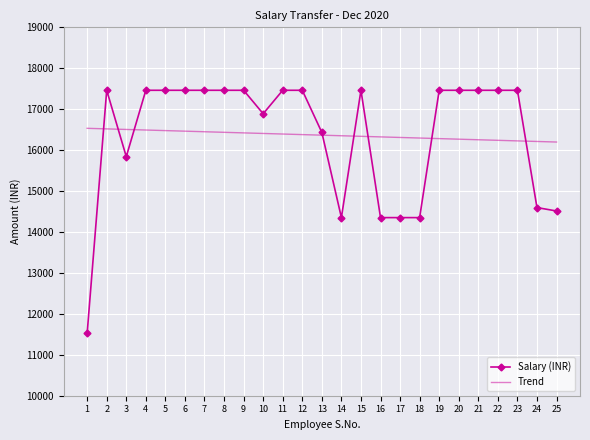

The value of Salary (INR) at 19 is 17460.2. True or false?

True